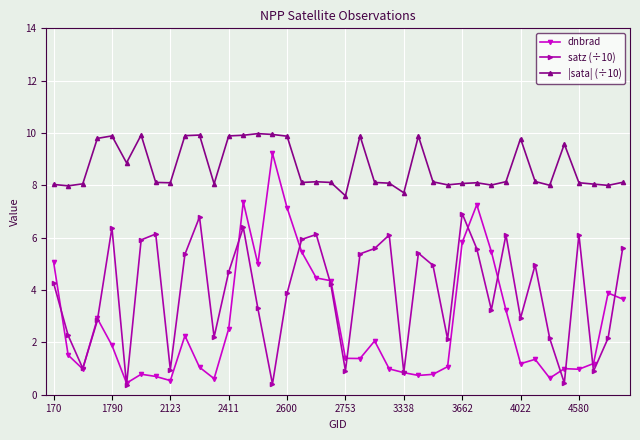

Rank the series by their maximum value, from lowest to highest.

satz (÷10), dnbrad, |sata| (÷10)